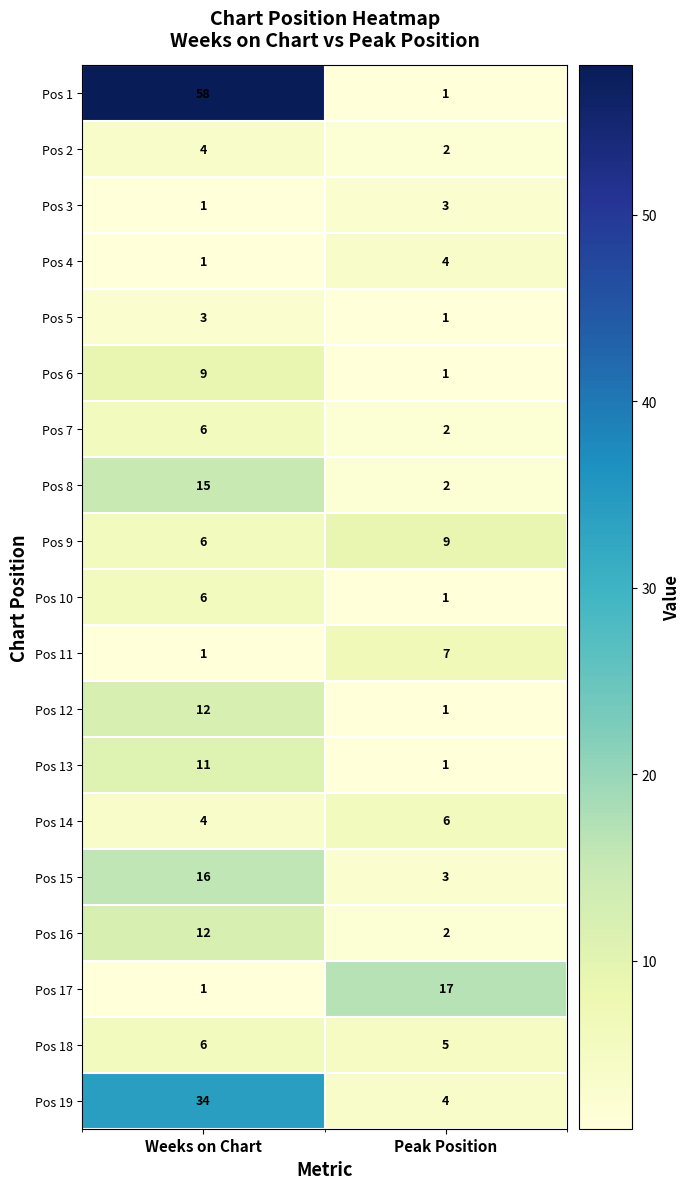

Count the number of categories in the chart.

2